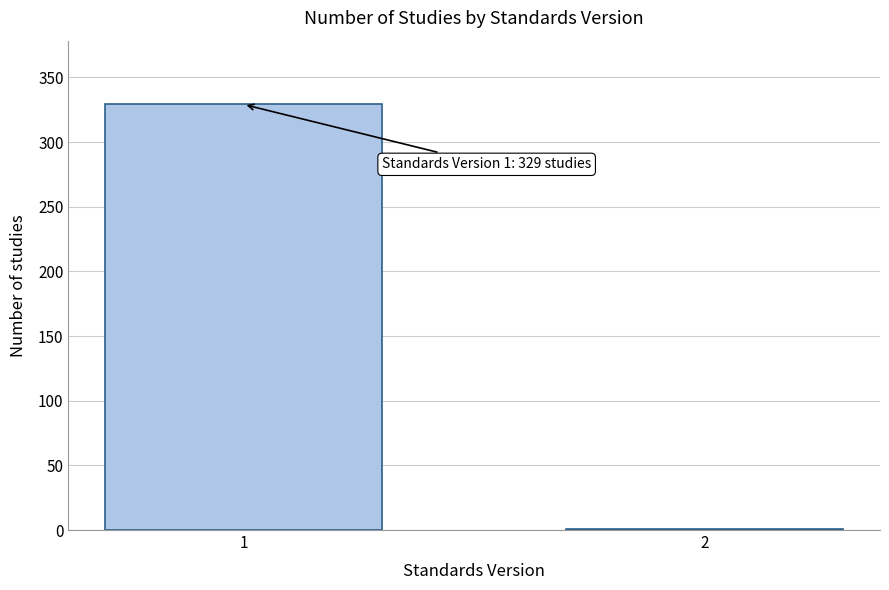

Reading left to right, list all the values displayed in this chart.

1=329	2=1